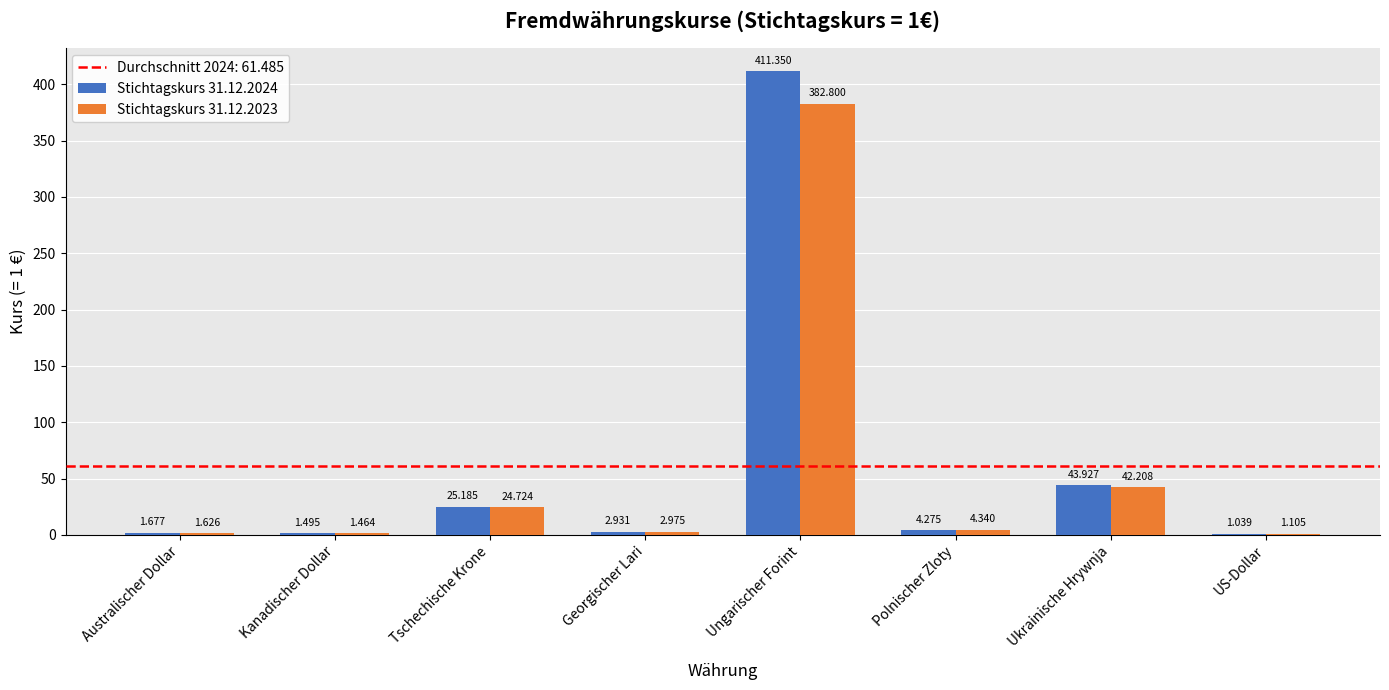

At which category is the sum across all series the highest?

Ungarischer Forint